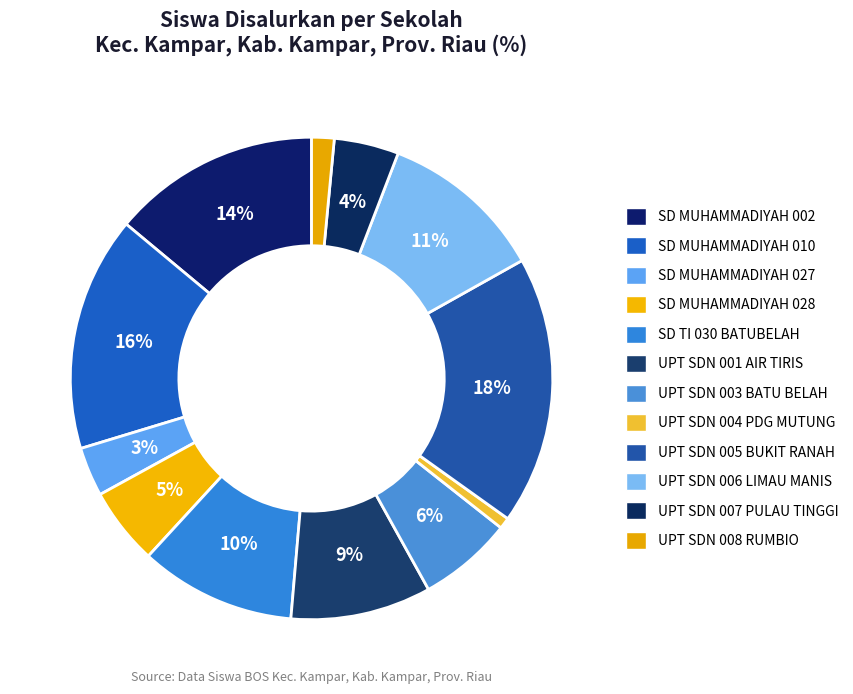

Which slice is the largest?

UPT SDN 005 BUKIT RANAH